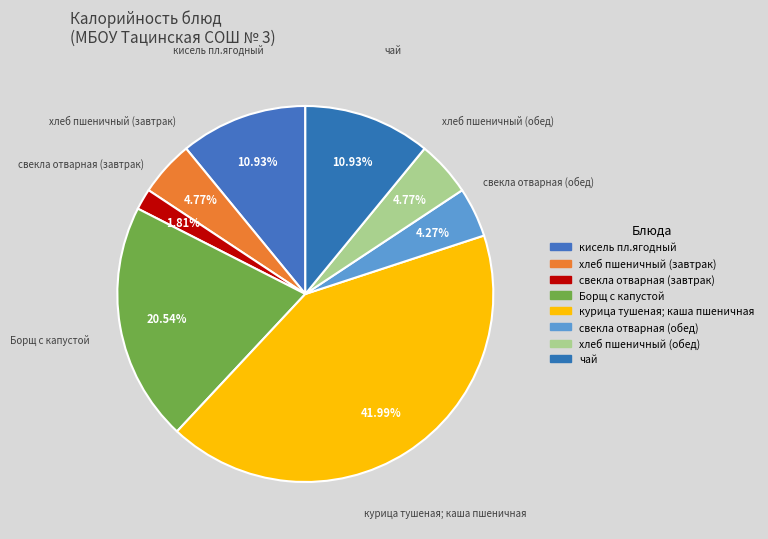

What percentage is the хлеб пшеничный (обед) slice, to the nearest percent?

5%